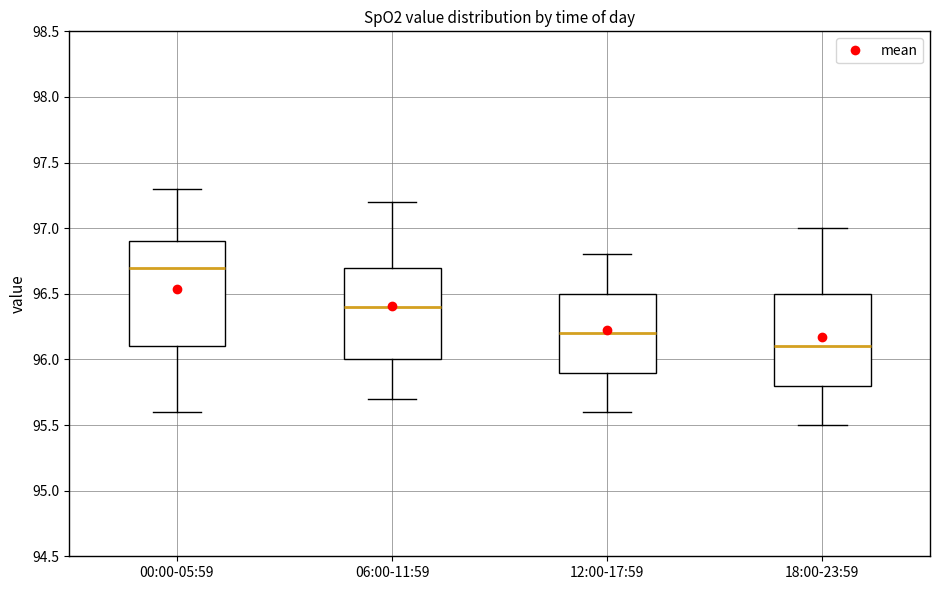

Reading left to right, transcribe this box plot: for each box, give where its median line is, the range the box spans, and where its two whiskers end, as read against the y-axis. The values are not printed on the chart, so give them approximately, as read against the axis.

00:00-05:59: median 96.7, box 96.1 to 96.9, whiskers 95.6 to 97.3
06:00-11:59: median 96.4, box 96.0 to 96.7, whiskers 95.7 to 97.2
12:00-17:59: median 96.2, box 95.9 to 96.5, whiskers 95.6 to 96.8
18:00-23:59: median 96.1, box 95.8 to 96.5, whiskers 95.5 to 97.0